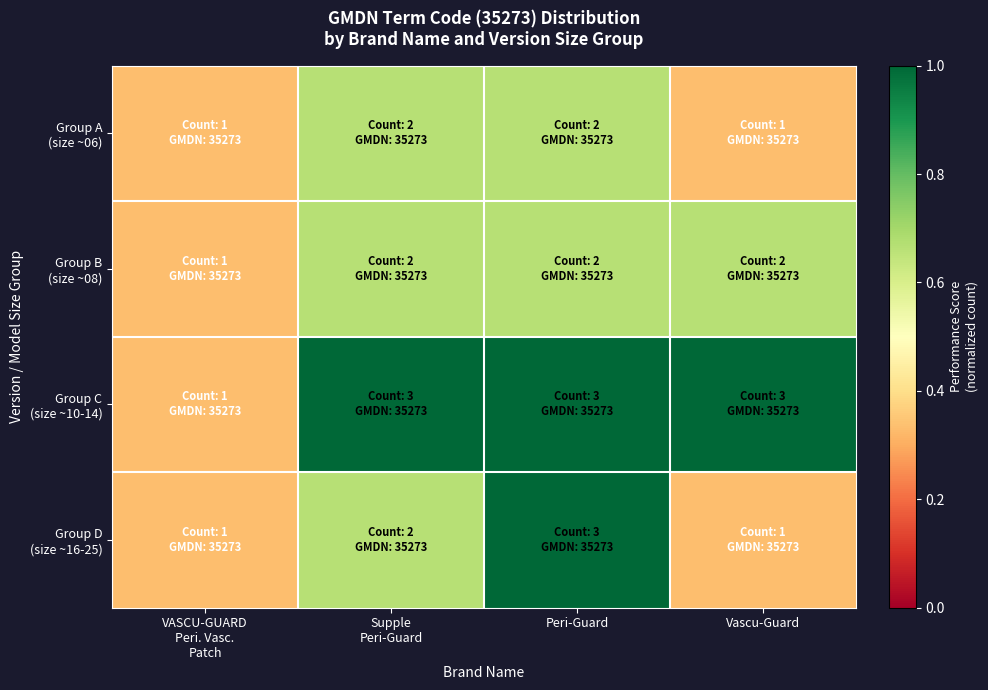

Which series has the largest total across all categories?

Group C (size ~10-14)